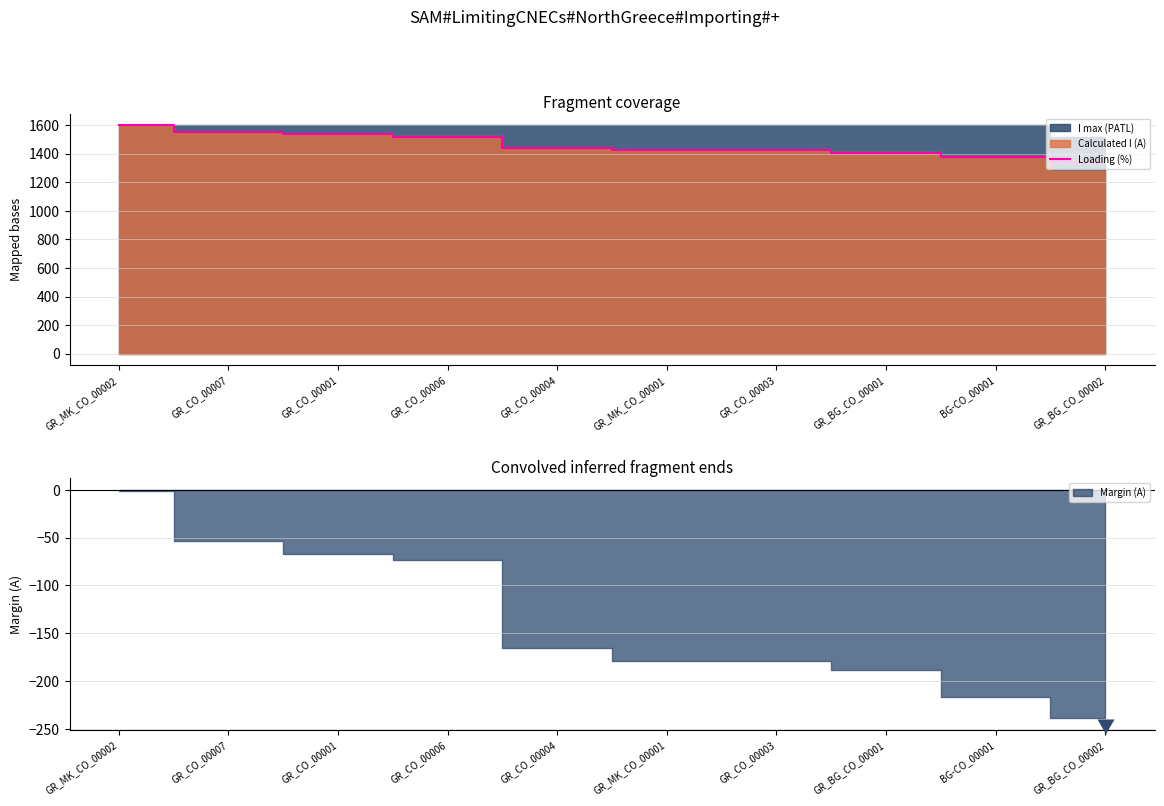

What is the change in value from GR_CO_00007 to GR_CO_00004?

-112